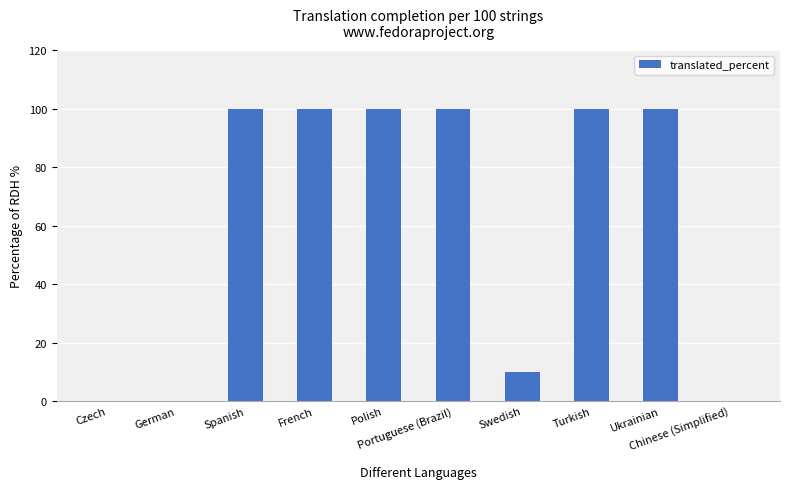

What is the maximum value shown in the chart?

100